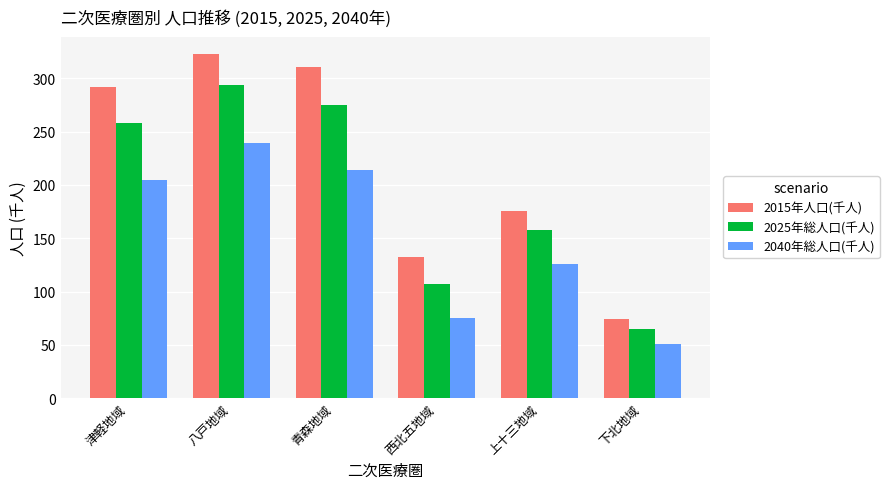

At which label is 2015年人口(千人) closest to 198?

上十三地域